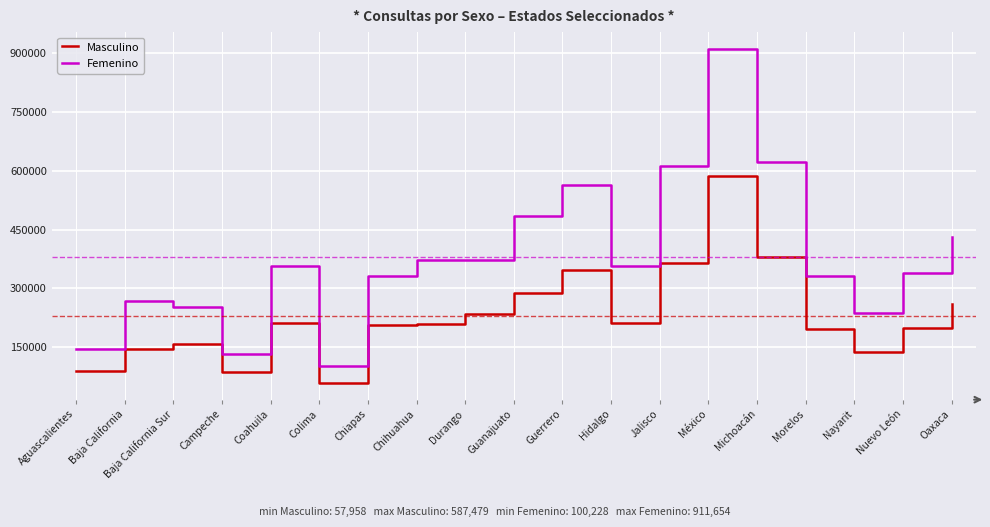

What is the minimum value for Femenino?

100228